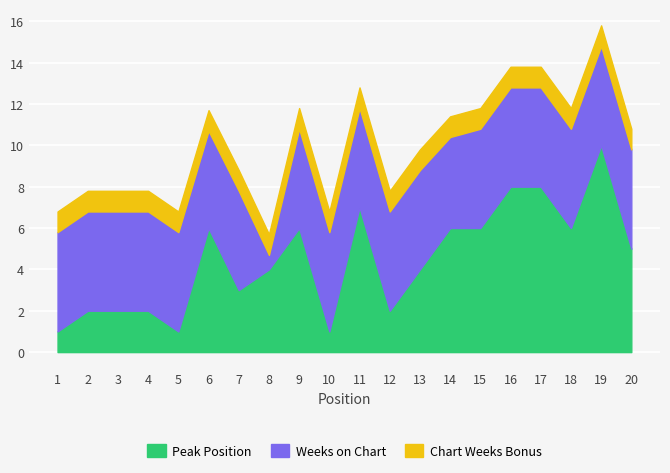

What is the difference between the second highest and minimum values?

7